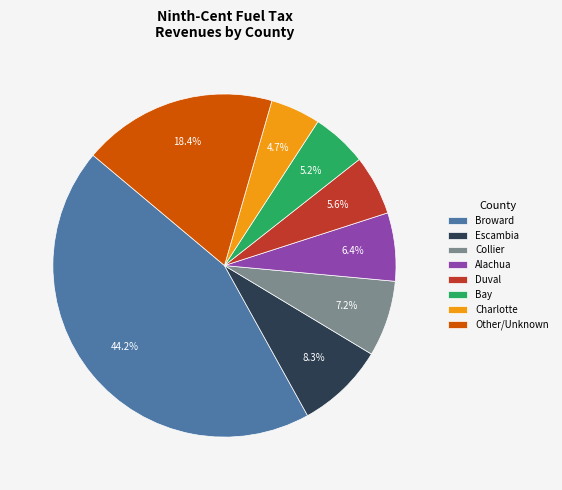

To the nearest percent, what portion does Alachua represent?

6%